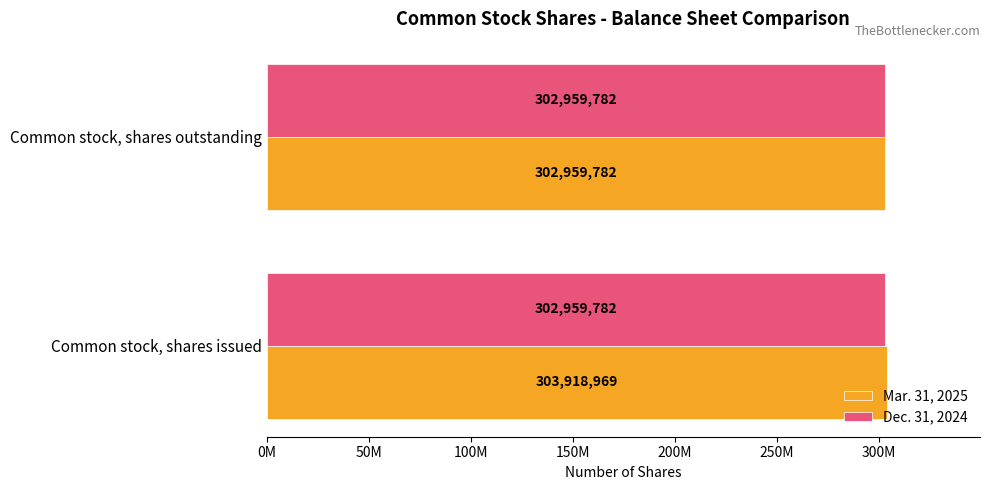

At which label is Mar. 31, 2025 closest to 303439375?

Common stock, shares outstanding